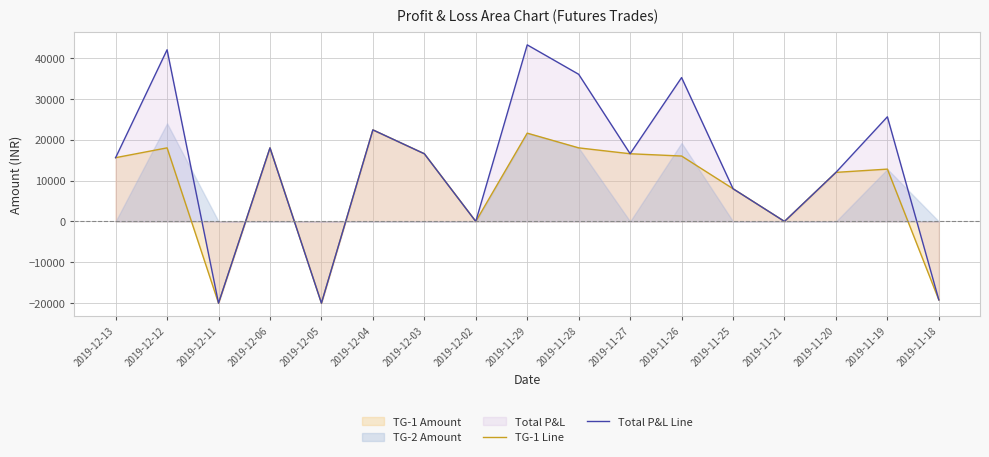

What position from the right is 2019-12-04?

12